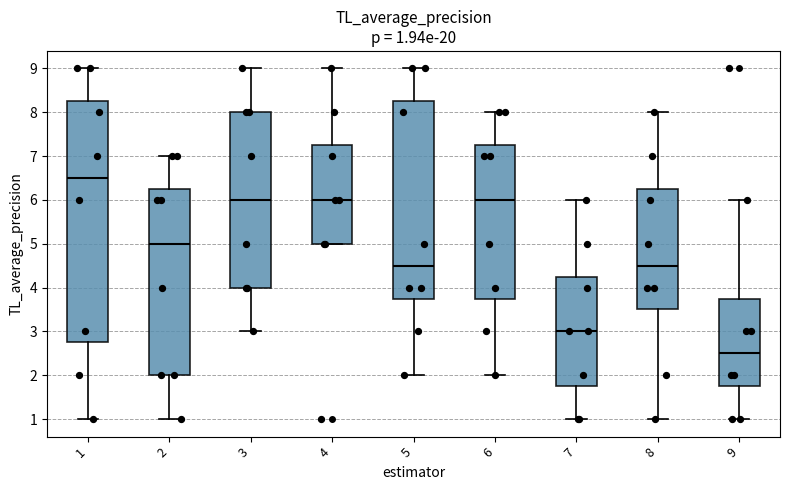

Which box's median line is the highest?

1